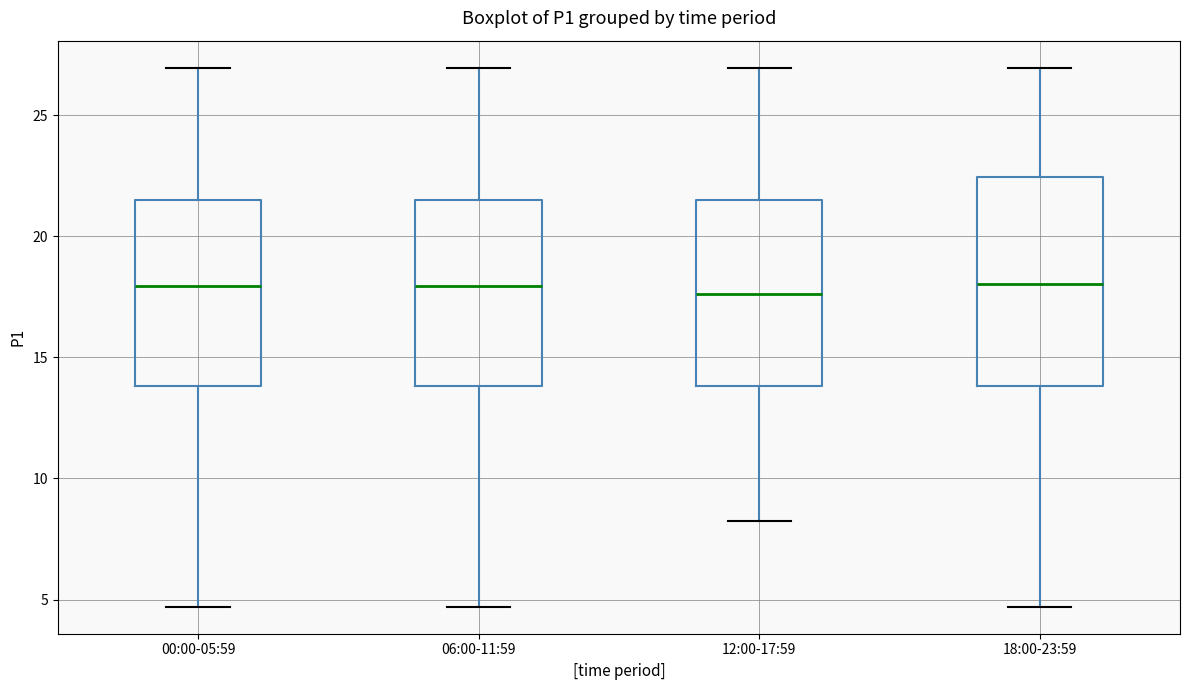

Reading left to right, transcribe this box plot: for each box, give where its median line is, the range the box spans, and where its two whiskers end, as read against the y-axis. The values are not printed on the chart, so give them approximately, as read against the axis.

00:00-05:59: median 18.0, box 14.0 to 21.5, whiskers 4.5 to 27.0
06:00-11:59: median 18.0, box 14.0 to 21.5, whiskers 4.5 to 27.0
12:00-17:59: median 17.5, box 14.0 to 21.5, whiskers 8.0 to 27.0
18:00-23:59: median 18.0, box 14.0 to 22.5, whiskers 4.5 to 27.0